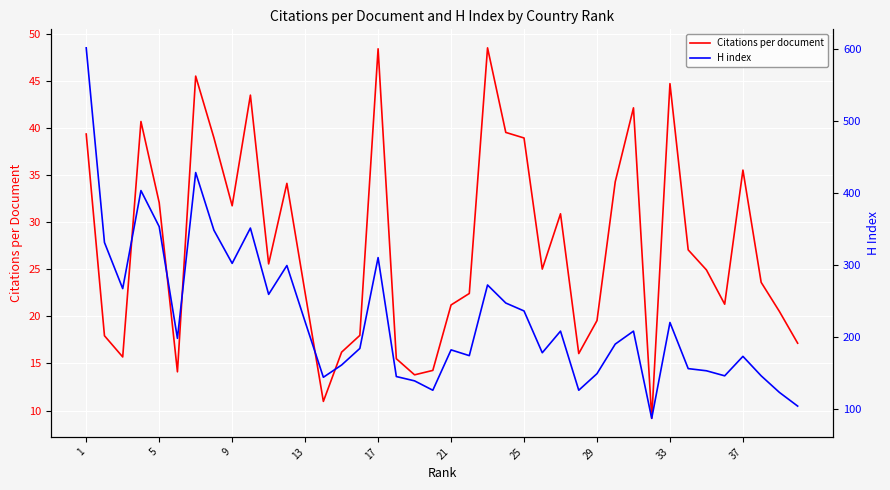

What is the maximum value for Citations per document?

48.5